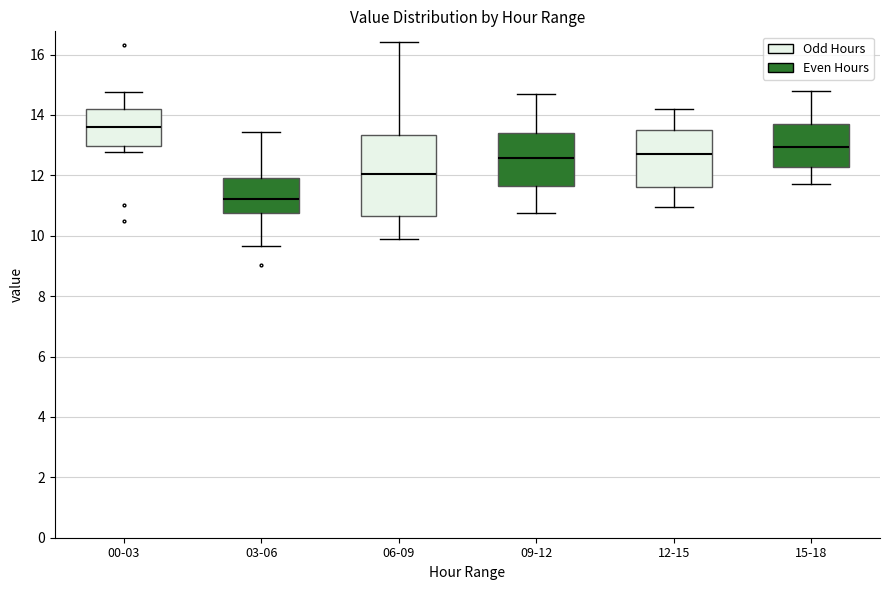

Where is the upper edge of the box for 03-06 on the y-axis? The values are not printed on the chart, so give them approximately, as read against the axis.

12.0